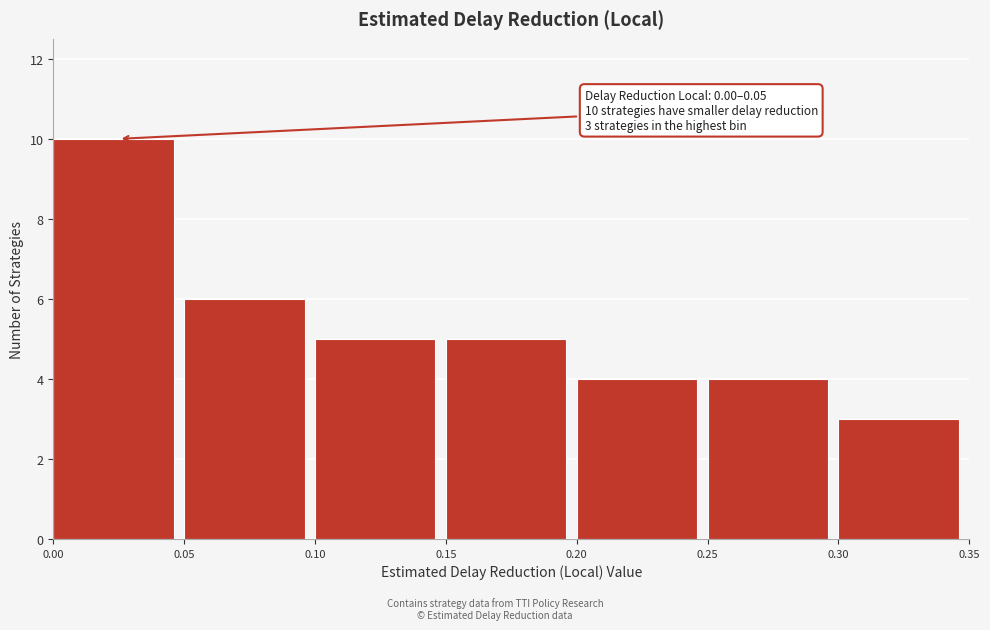

Over which range of the x-axis is the bar tallest?

0.00 to 0.05